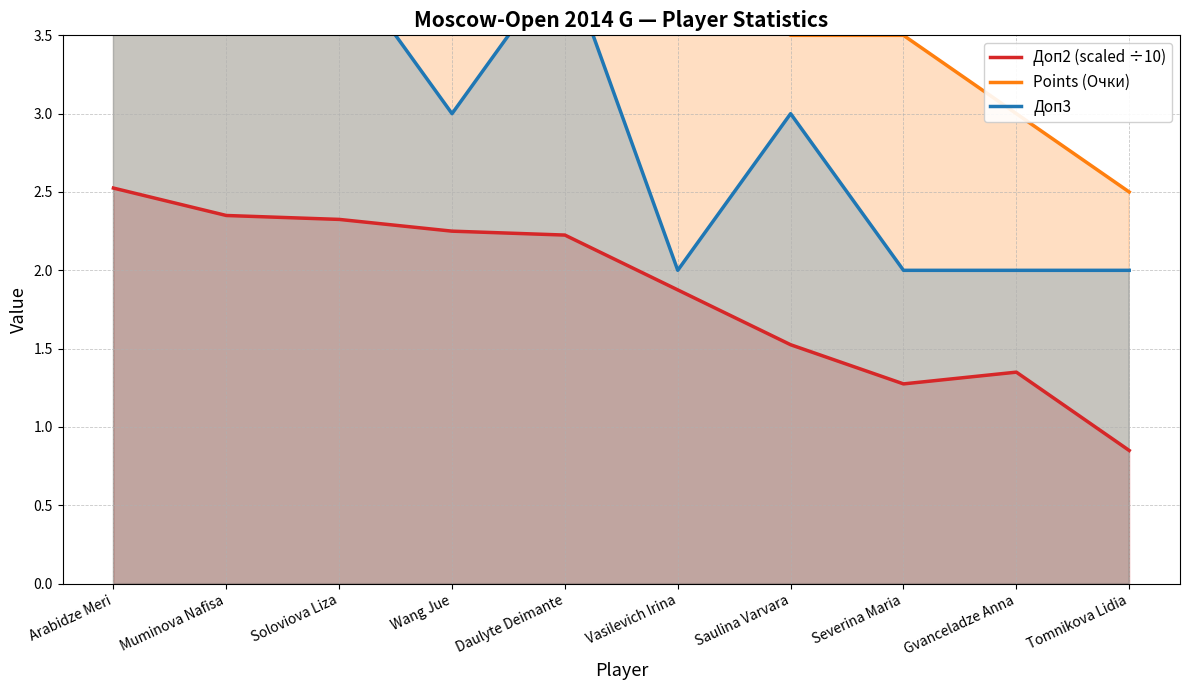

True or false: Доп3 has more than 1 interior local peaks.

True